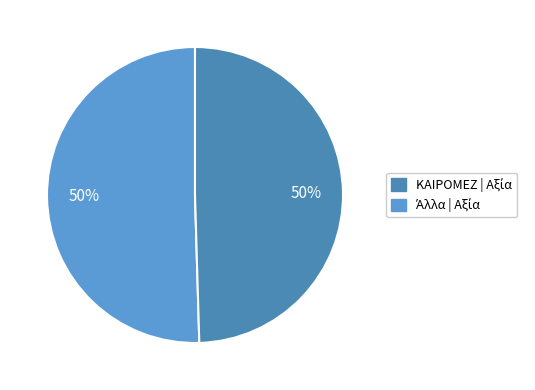

To the nearest percent, what is the average slice percentage?

50%